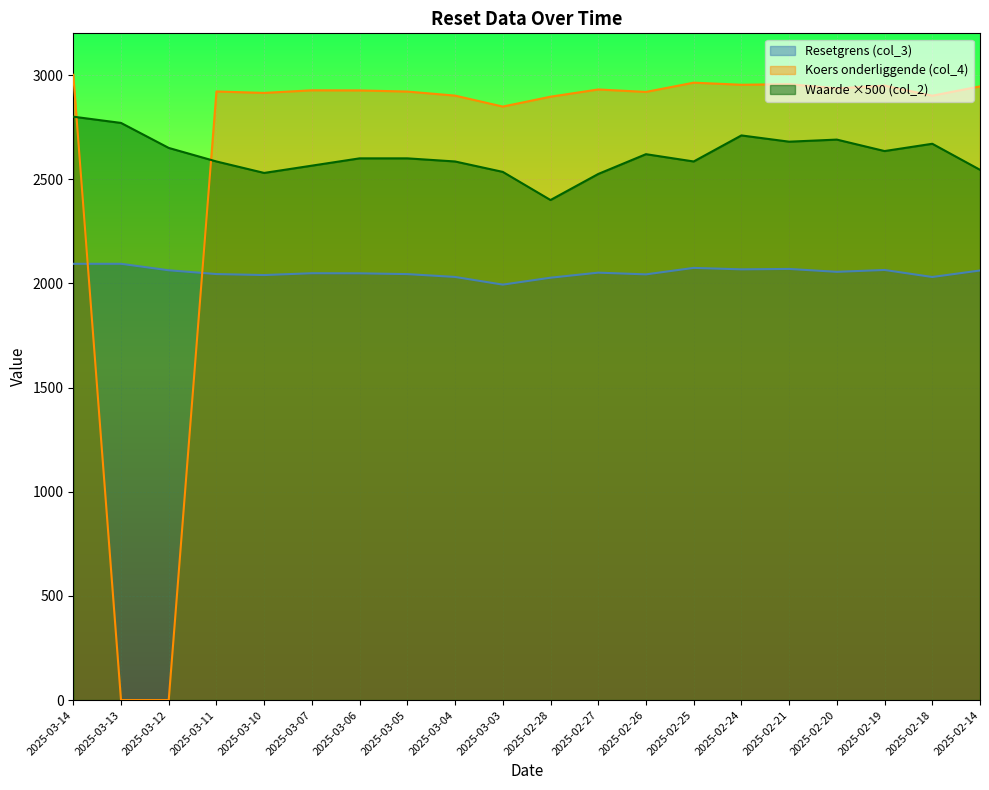

What is the sum of the Waarde ×500 (col_2) values at 2025-02-14 and 2025-02-19?

5180.0